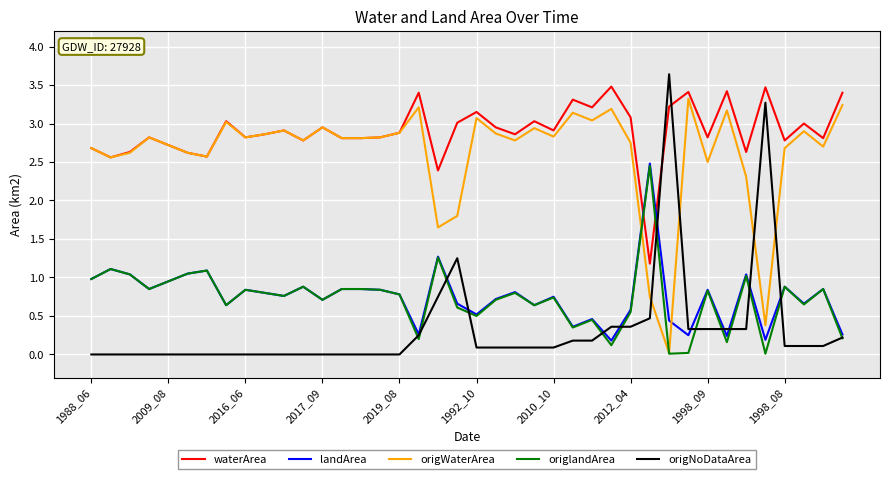

What is the maximum value shown in the chart?

3.6